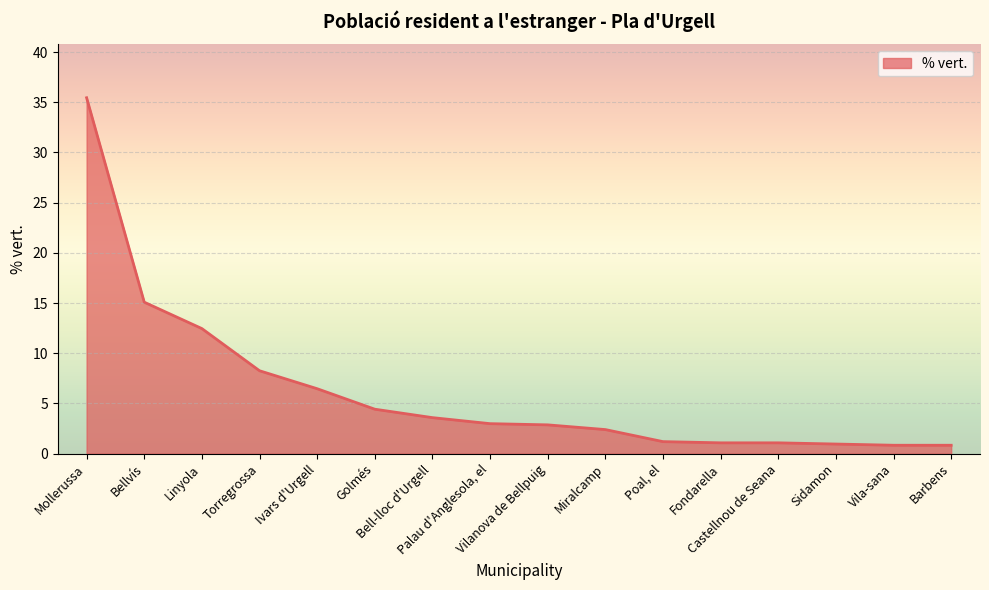

What is the maximum value shown in the chart?

35.5